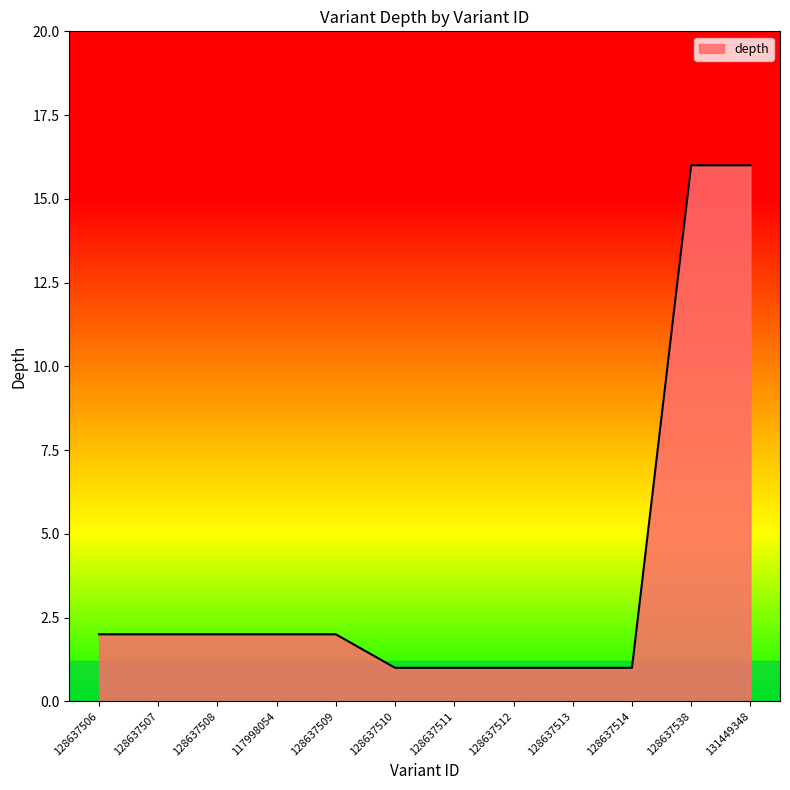

What is the average value?

4